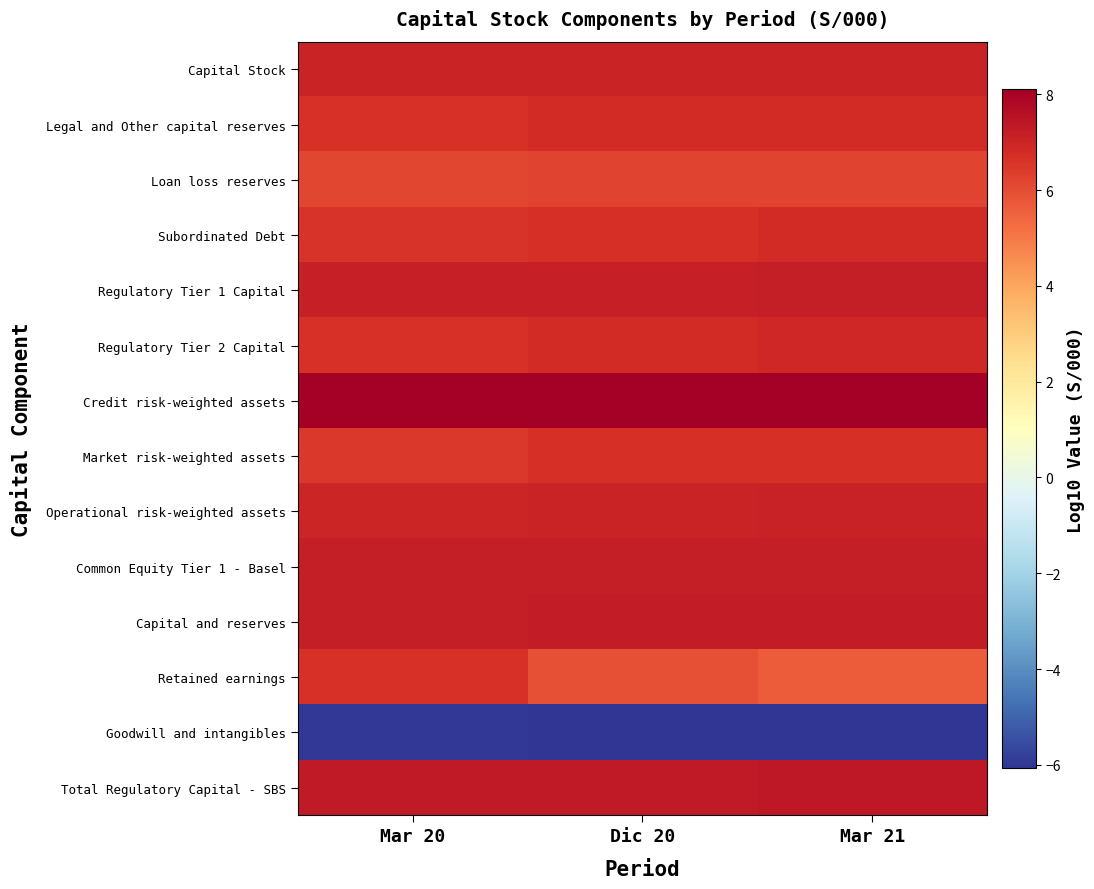

What is the greatest value displayed?

8.1